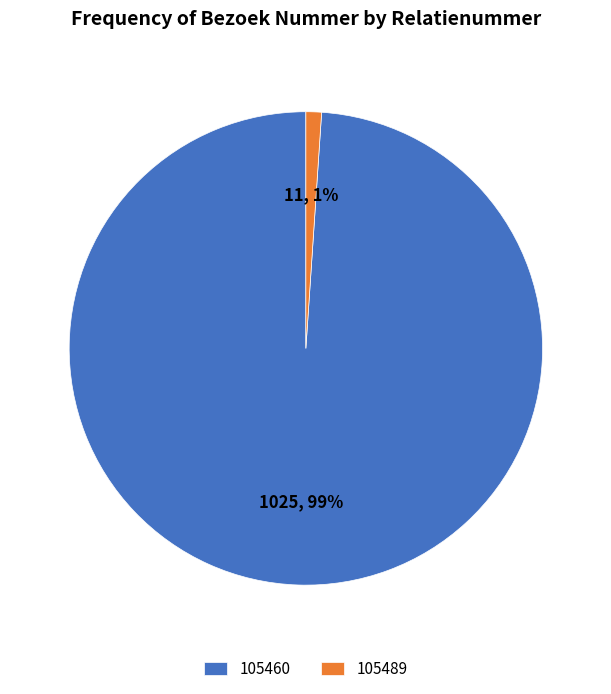

Is the sum of 105489 and 105460 greater than half?

Yes